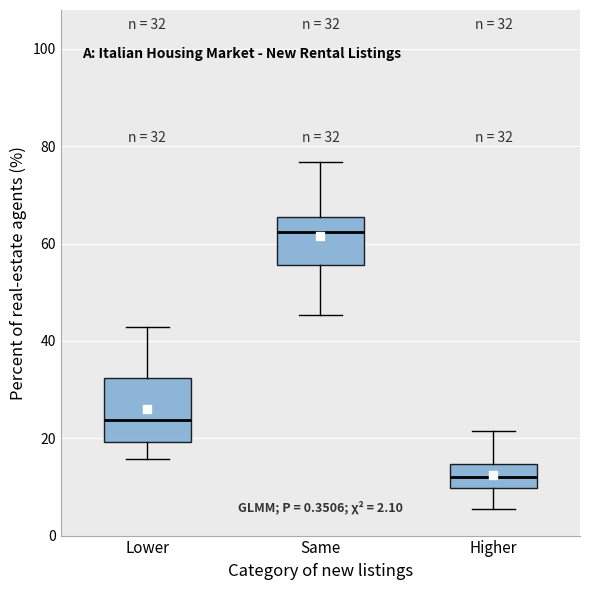

Which box's median line is the highest?

Same